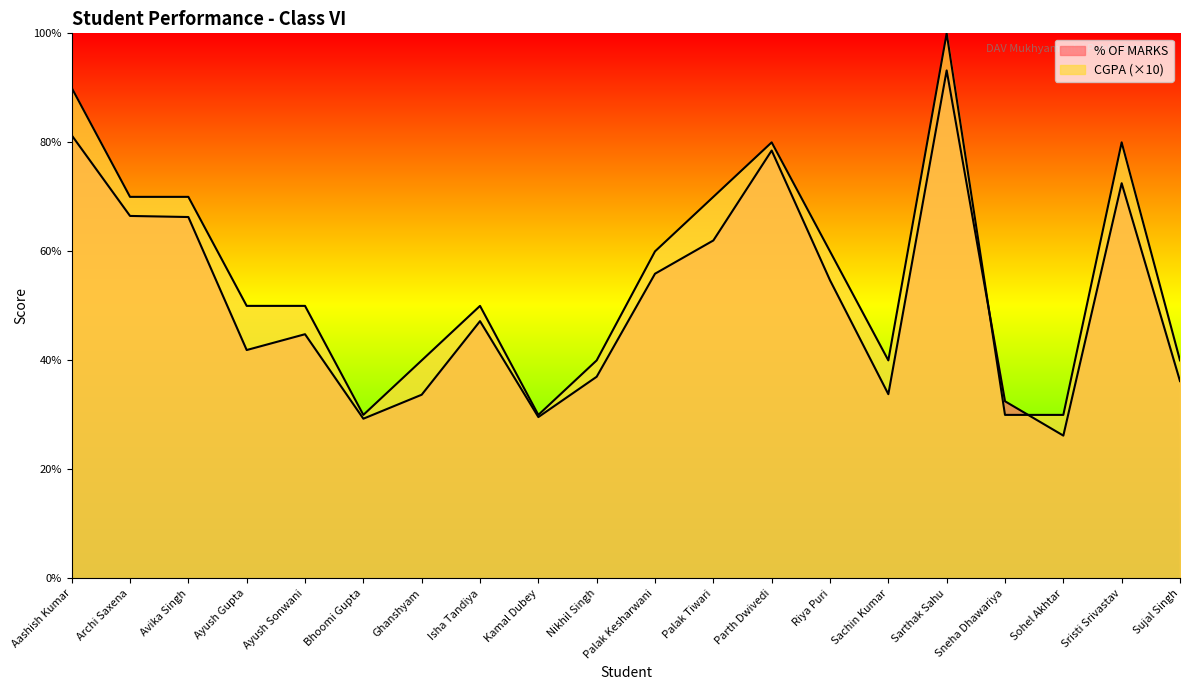

What is the difference between the second highest and minimum values in the CGPA series?

60.0